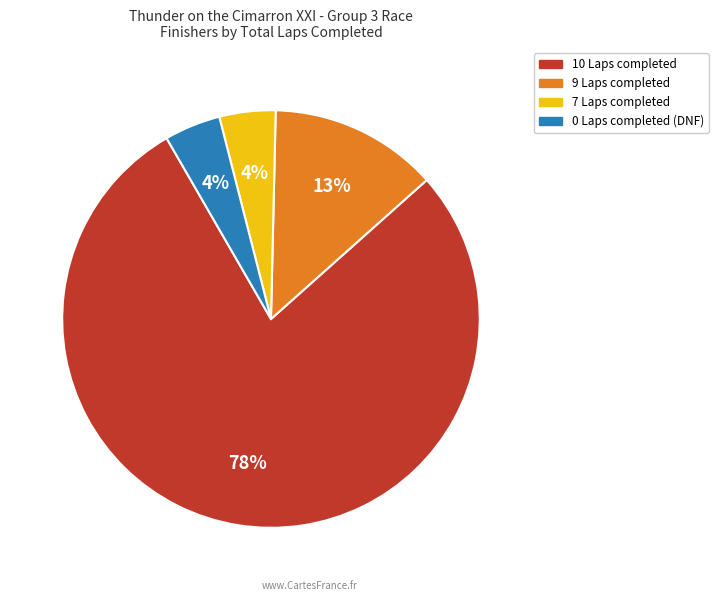

Do 7 Laps completed and 9 Laps completed together represent more than half of the pie?

No